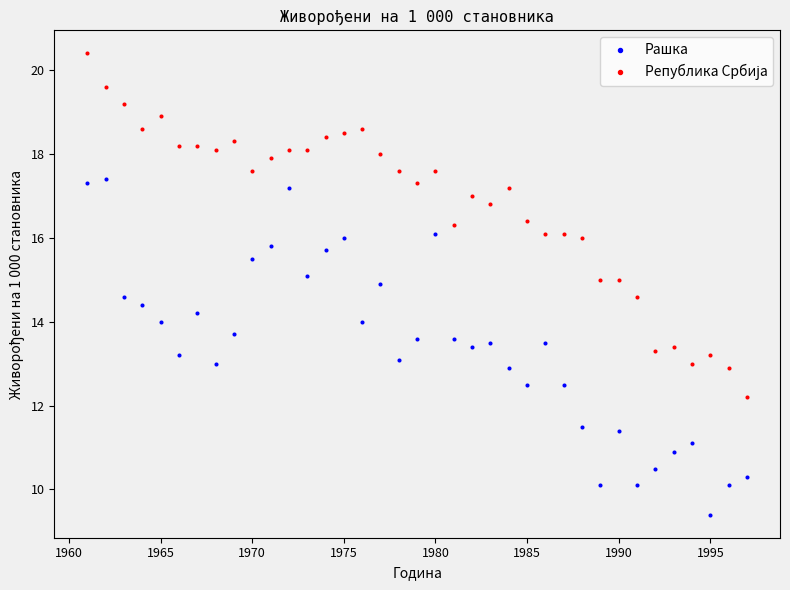

Which series reaches the minimum Y coordinate?

Рашка